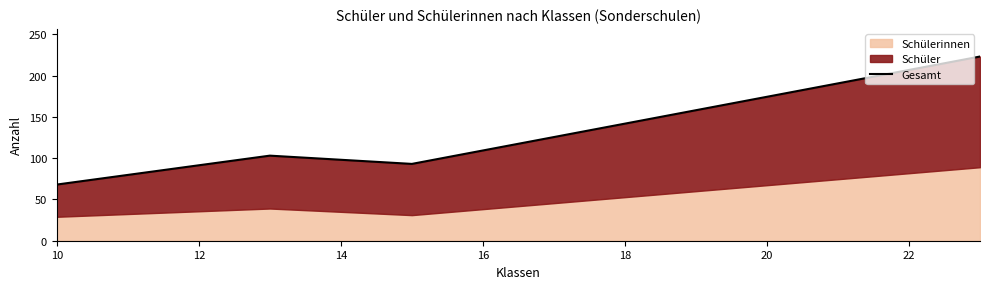

What is the change in value from 10 to 14?

+33